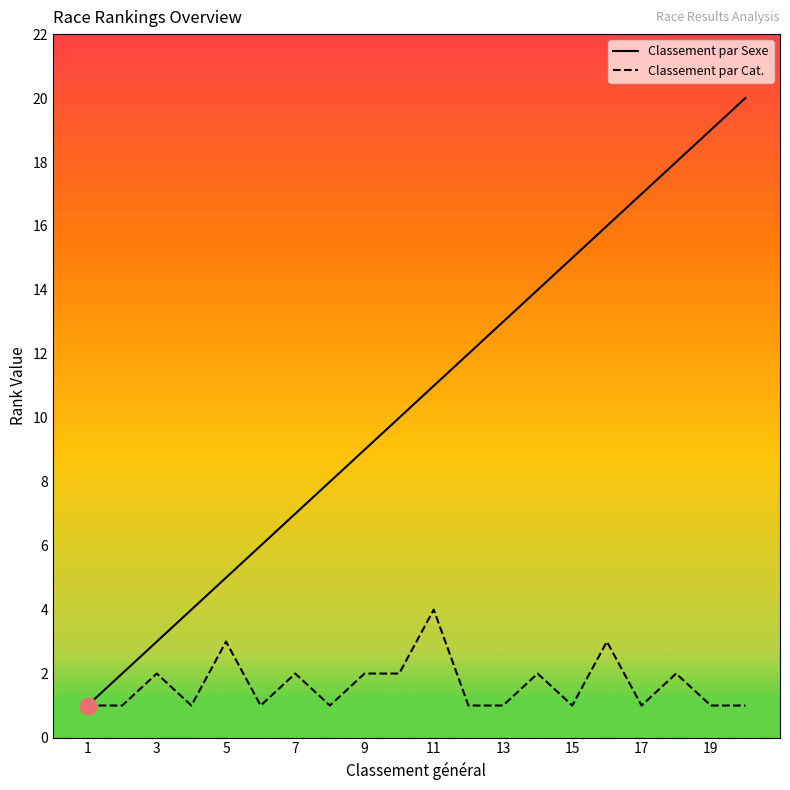

Which series has the largest total across all categories?

Classement par Sexe